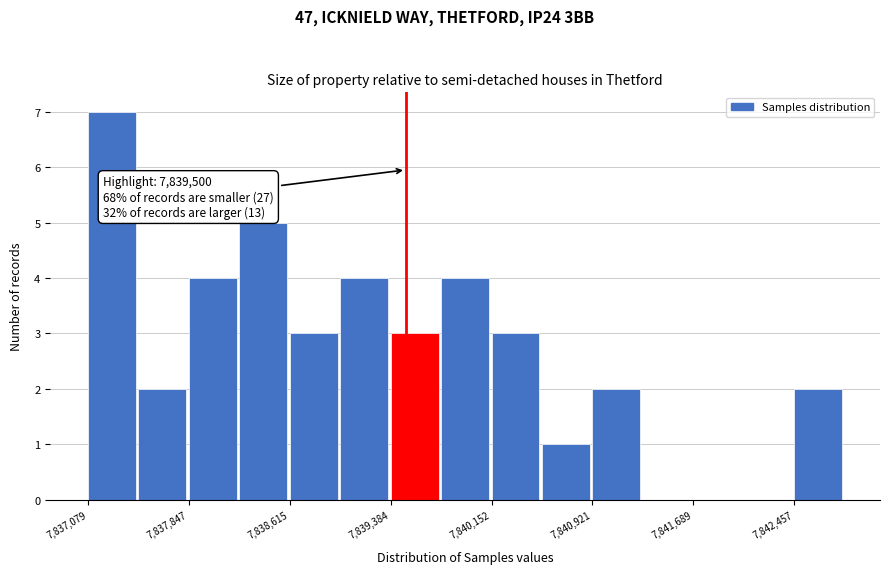

Around what value on the x-axis is the tallest bar? Give the approximate position of its centre, as read against the axis.

7837300